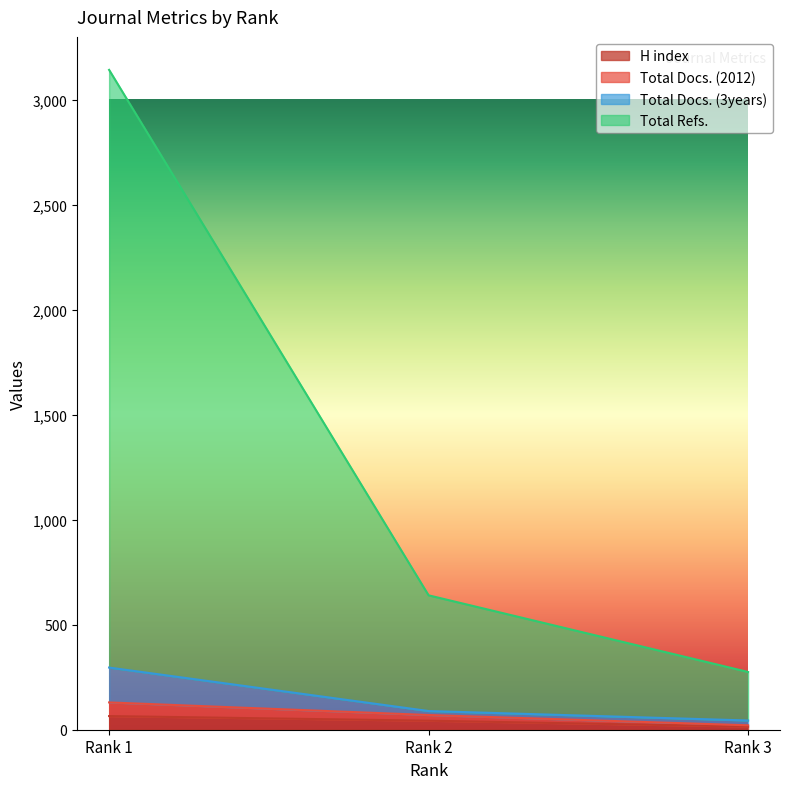

What are all the series names shown in the legend?

H index, Total Docs. (2012), Total Docs. (3years), Total Refs.